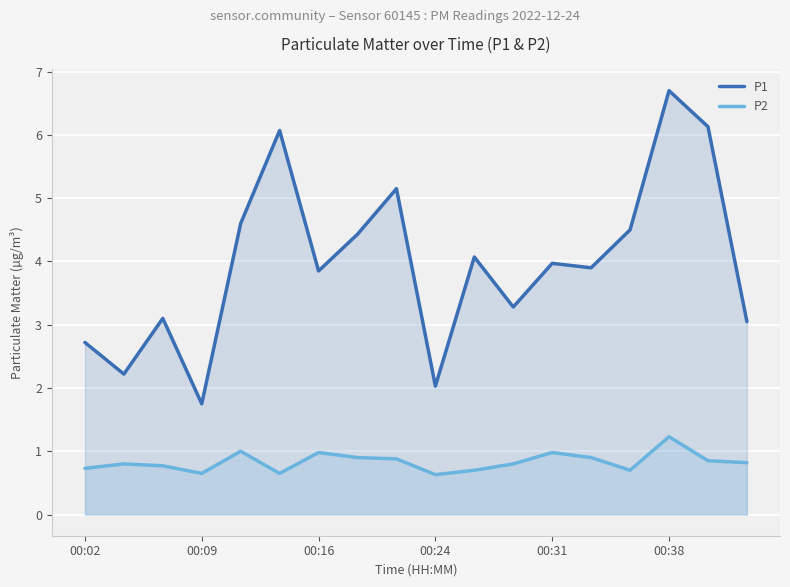

Which series has the largest range (max minus min)?

P1